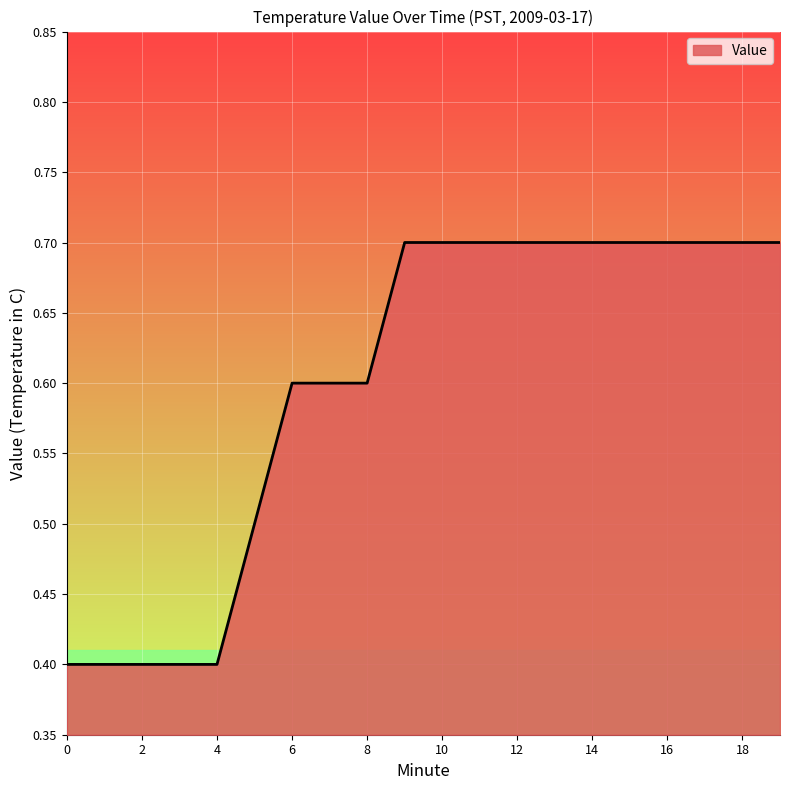

What is the difference between the maximum and minimum values?

0.3